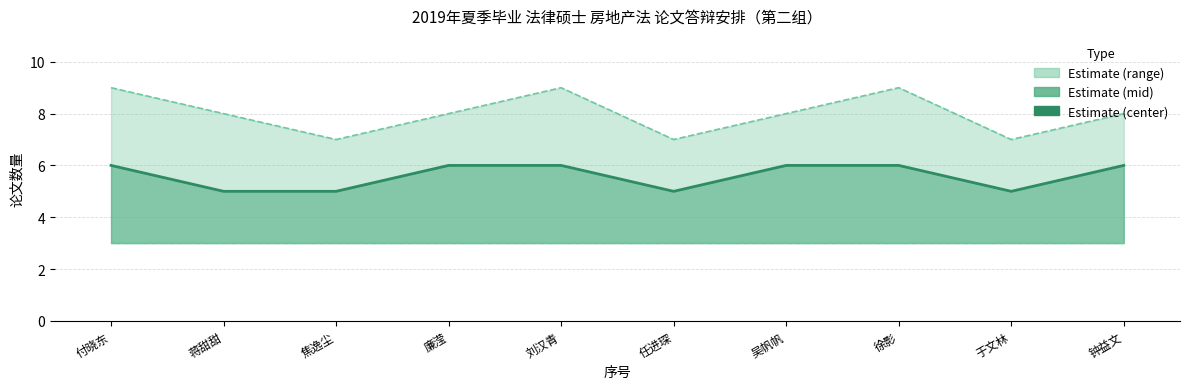

Rank the categories by value from lowest to highest.

蒋甜甜, 焦逸尘, 任进琛, 于文林, 付晓东, 廉滢, 刘汉青, 吴帆帆, 徐影, 钟益文